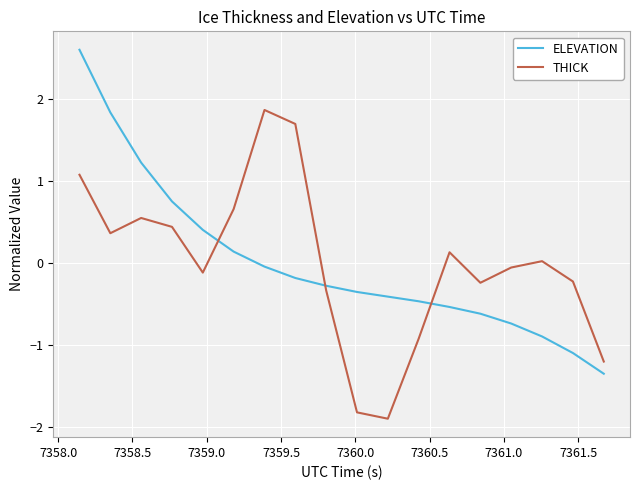

True or false: ELEVATION has more than 2 points higher than both neighbors.

False